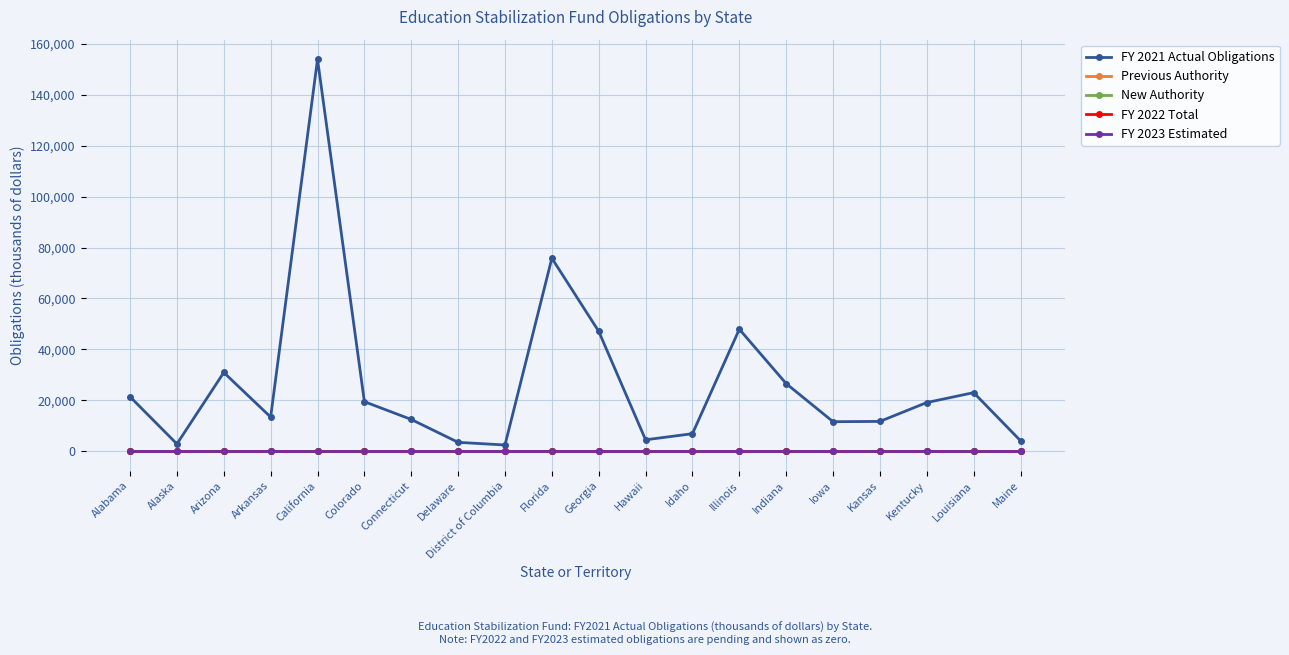

At which label does FY 2021 Actual Obligations reach its peak?

California